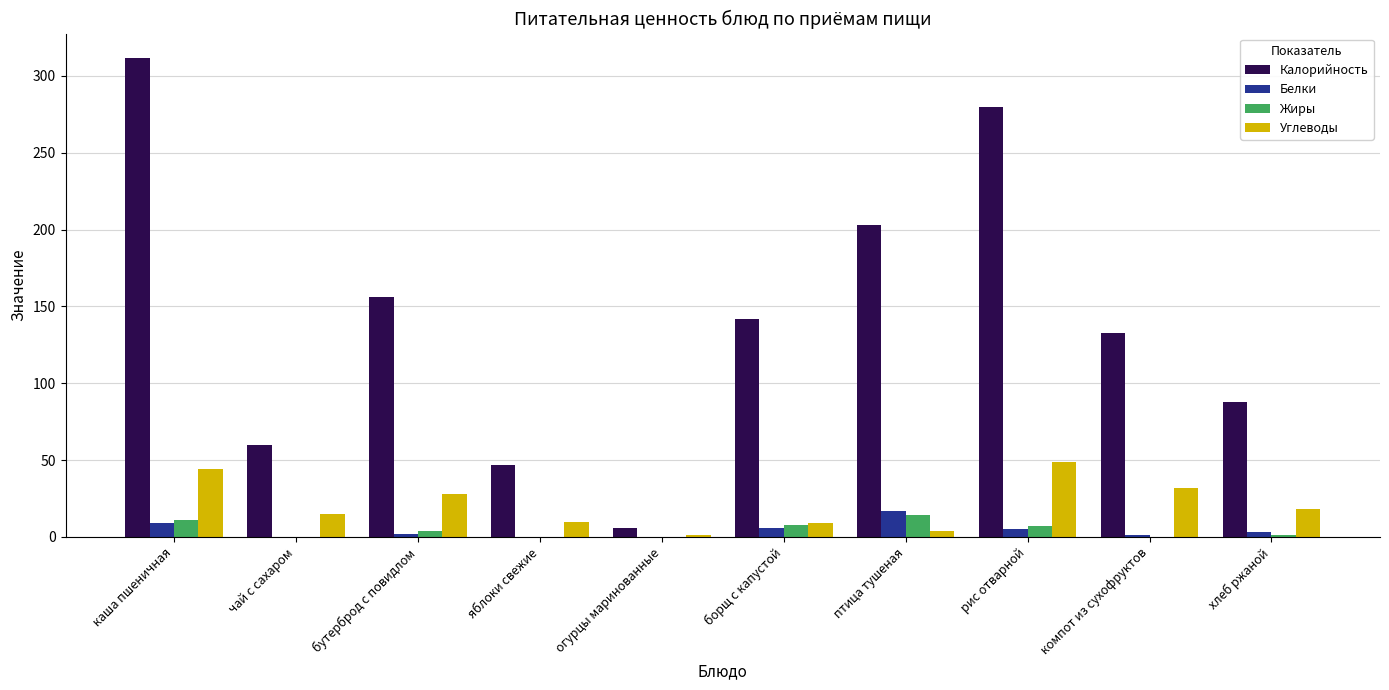

Which series changed the most between яблоки свежие and хлеб ржаной?

Калорийность